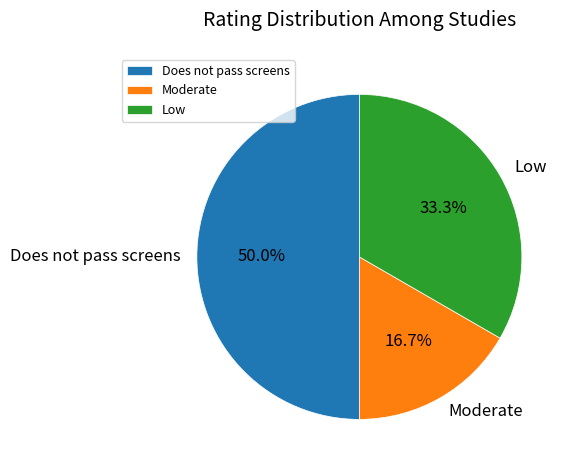

Which has a higher value, Low or Moderate?

Low